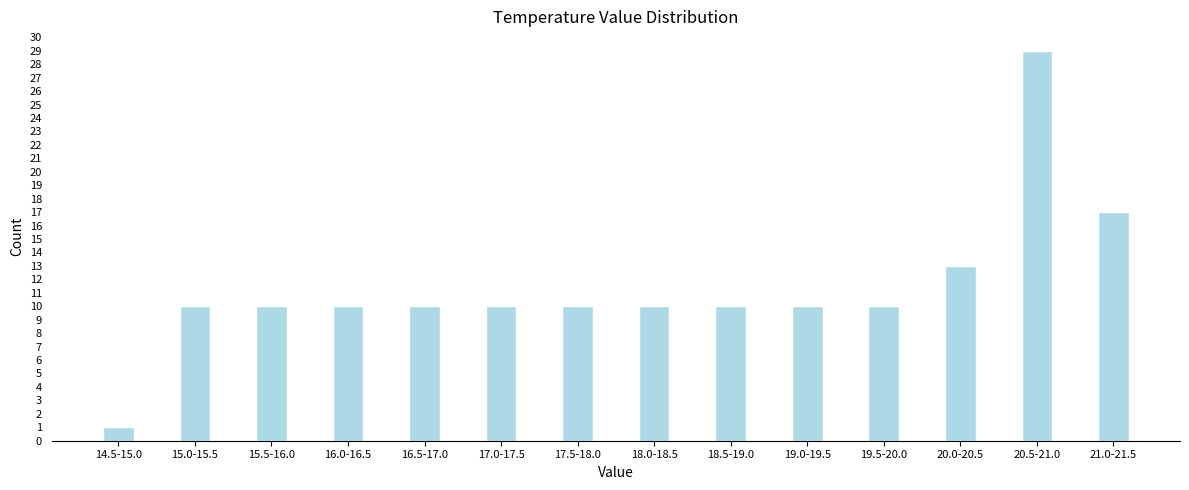

Reading left to right, transcribe all the data shown in this chart.

1	10	10	10	10	10	10	10	10	10	10	13	29	17